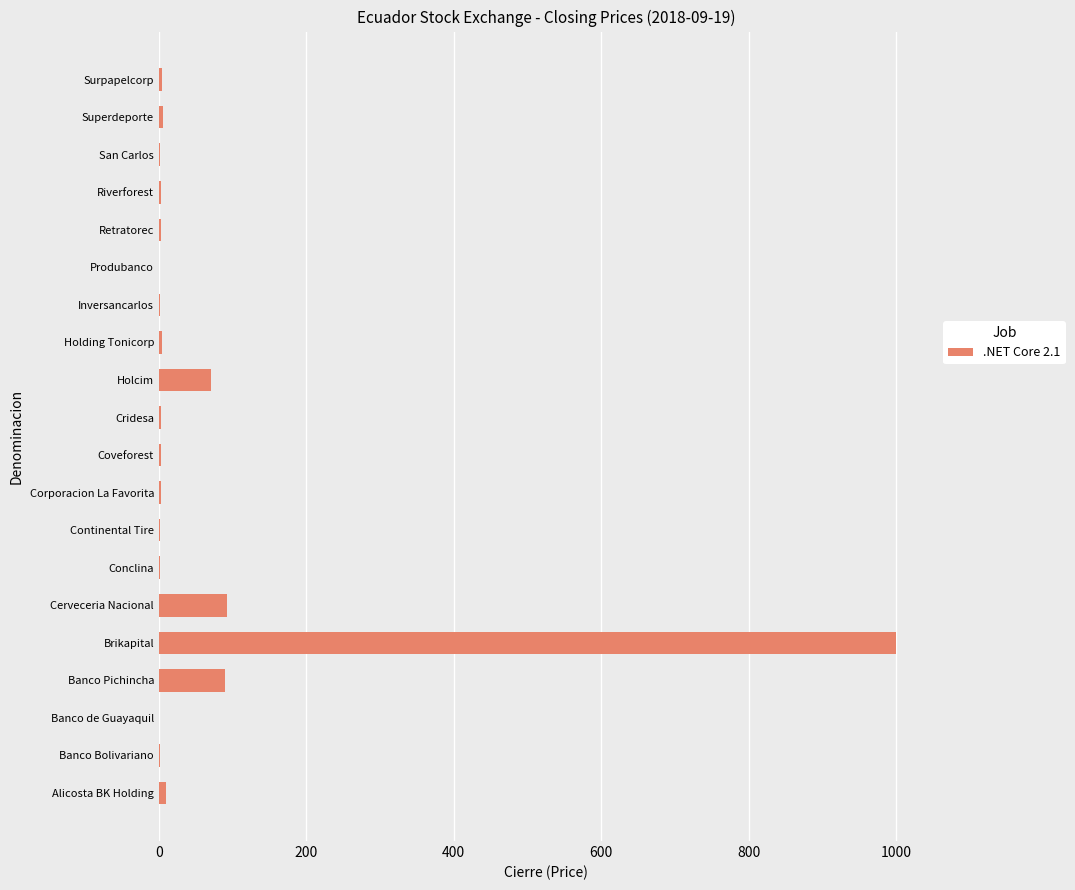

What is the sum of all values?

1297.4